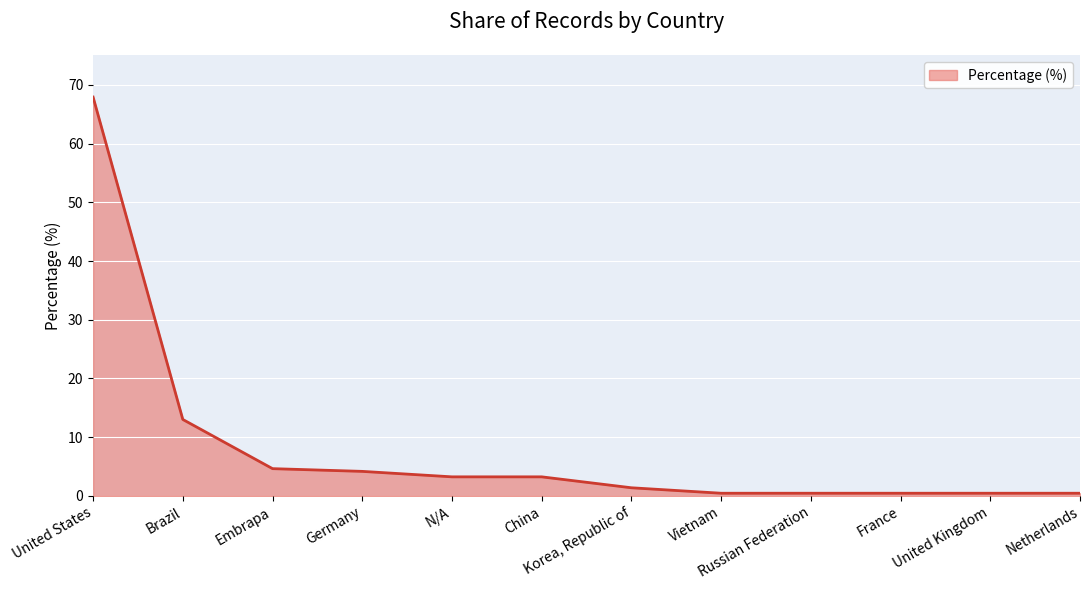

Approximately how many times larger is the value at China compared to Korea, Republic of?

2.3